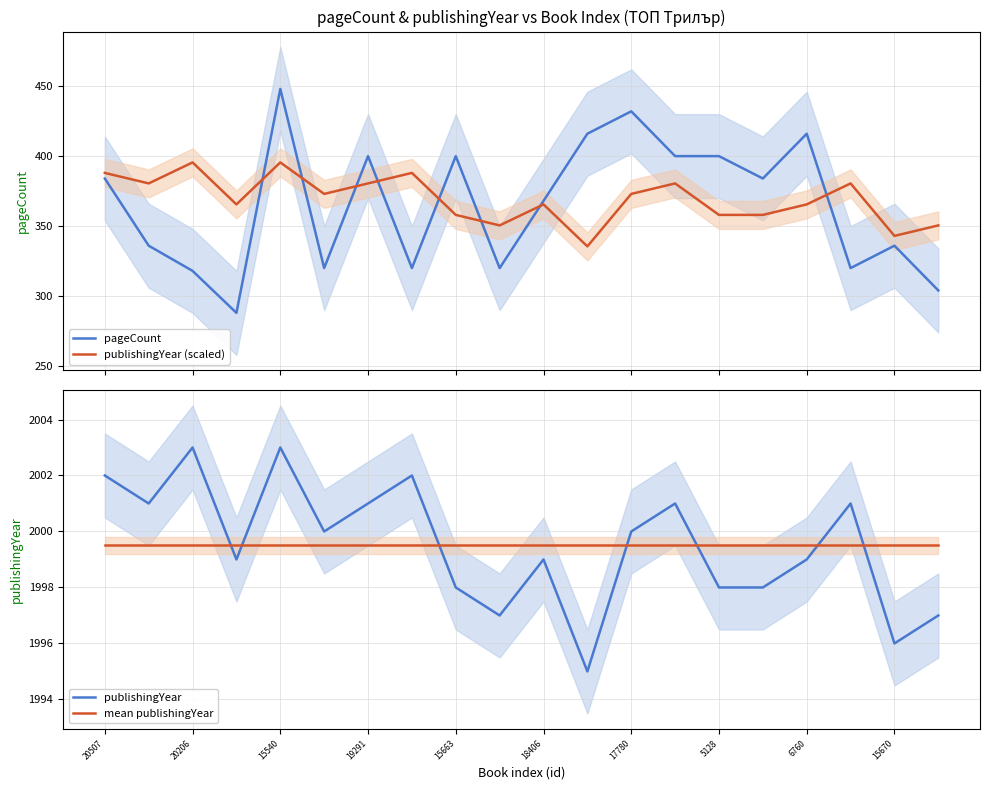

True or false: publishingYear has more than 2 points higher than both neighbors.

True